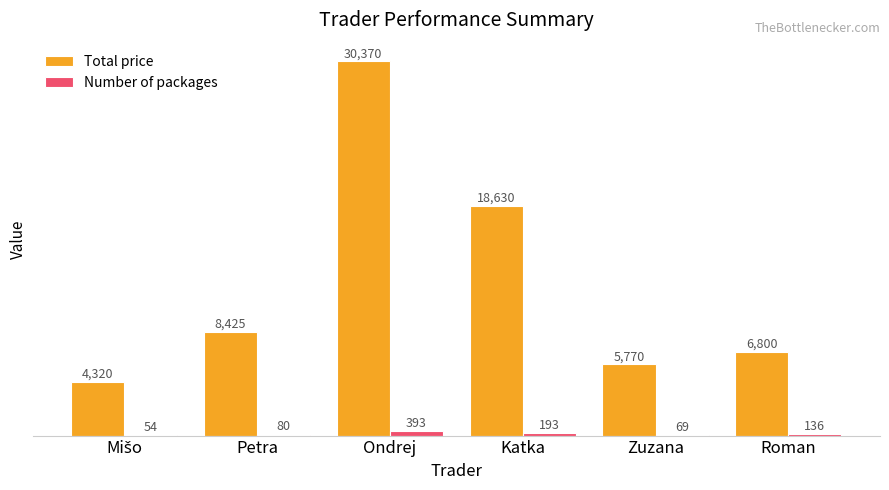

What is the sum of all Total price values?

74315